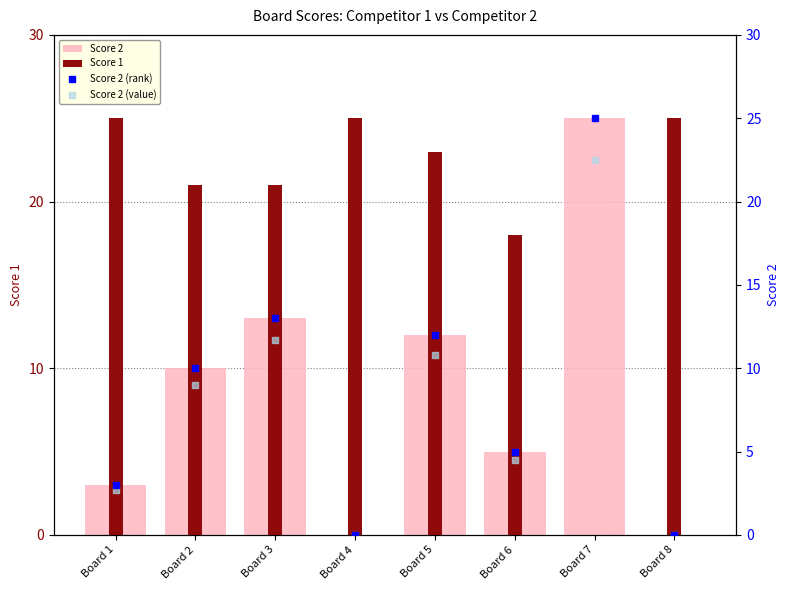

What is the difference between the highest and lowest values at Board 7?

25.0